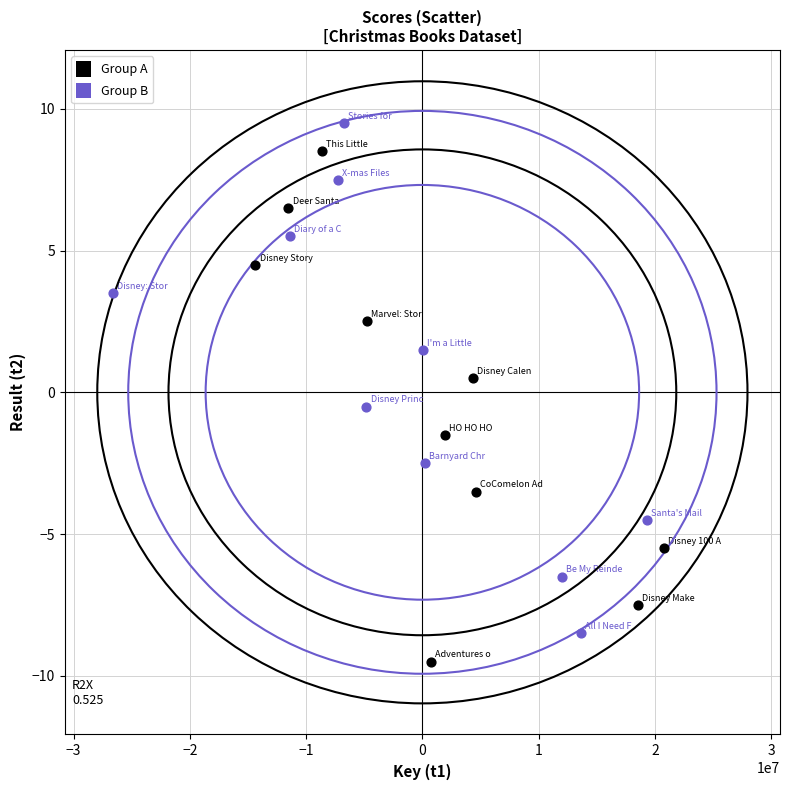

Which series contains the highest Y value?

Group B